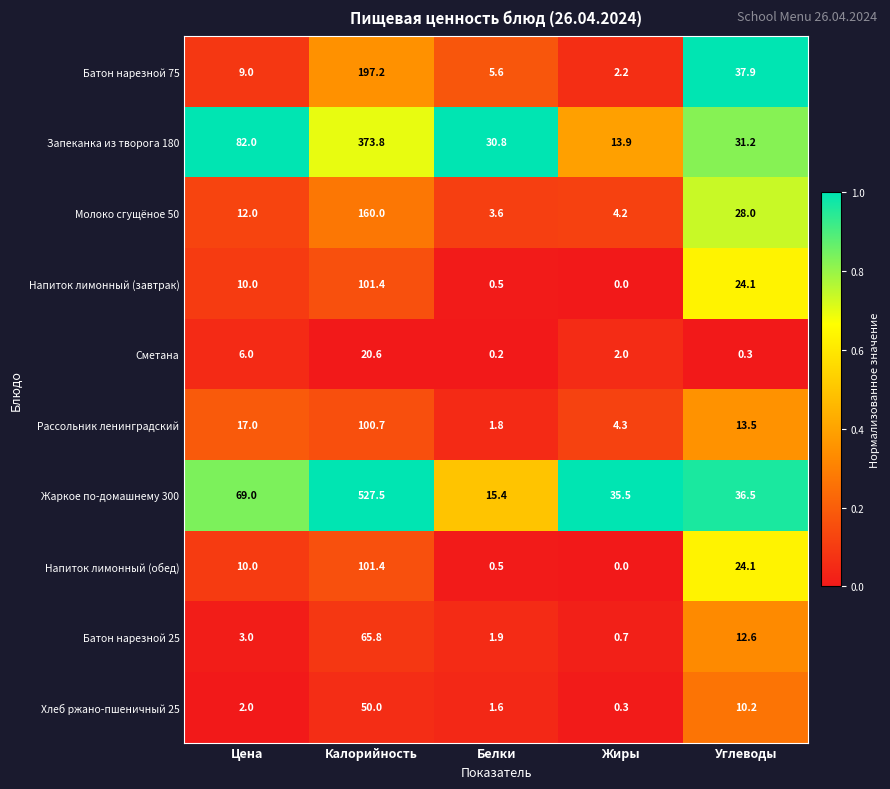

Which series has the widest spread of values?

Жаркое по-домашнему 300